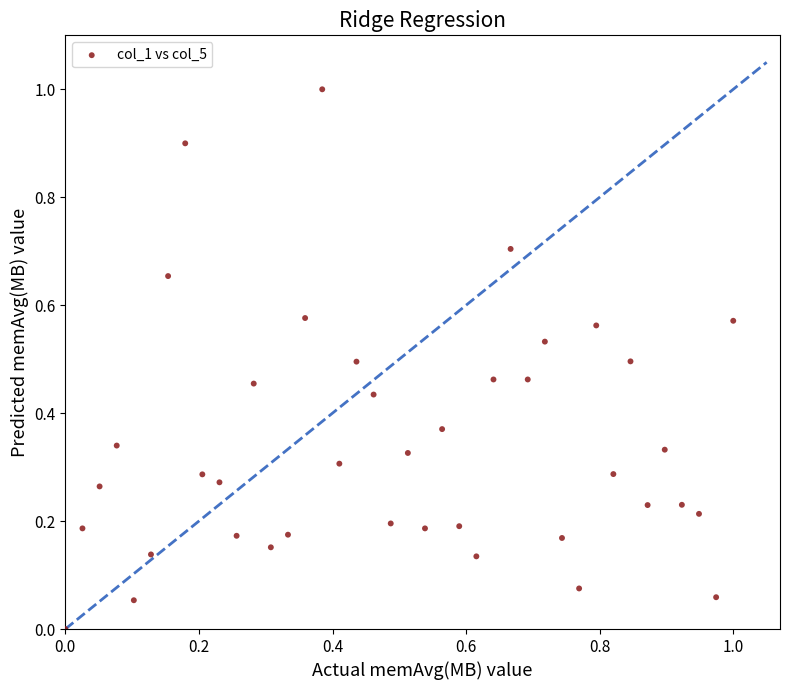

What is the range of X values (max minus min)?

1.0